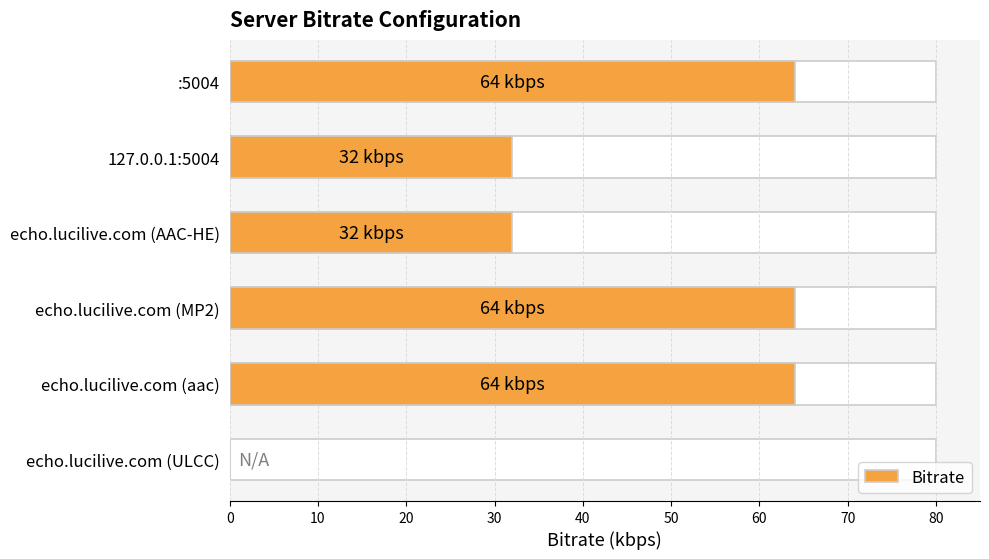

What is the value of the 2nd bar from the left?

32